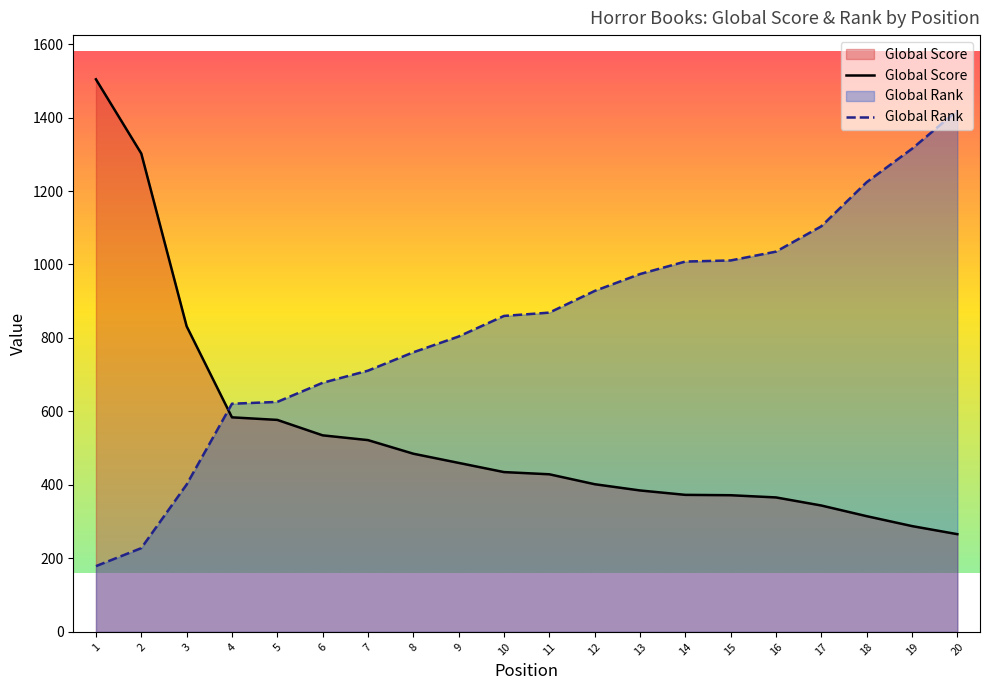

Reading left to right, transcribe all the data shown in this chart.

Global Score: 1504	1302	832	584	577	535	522	485	460	435	429	402	385	373	372	366	344	315	288	266
Global Rank: 179	228	401	621	626	678	711	761	804	860	869	928	974	1008	1011	1035	1104	1224	1315	1419